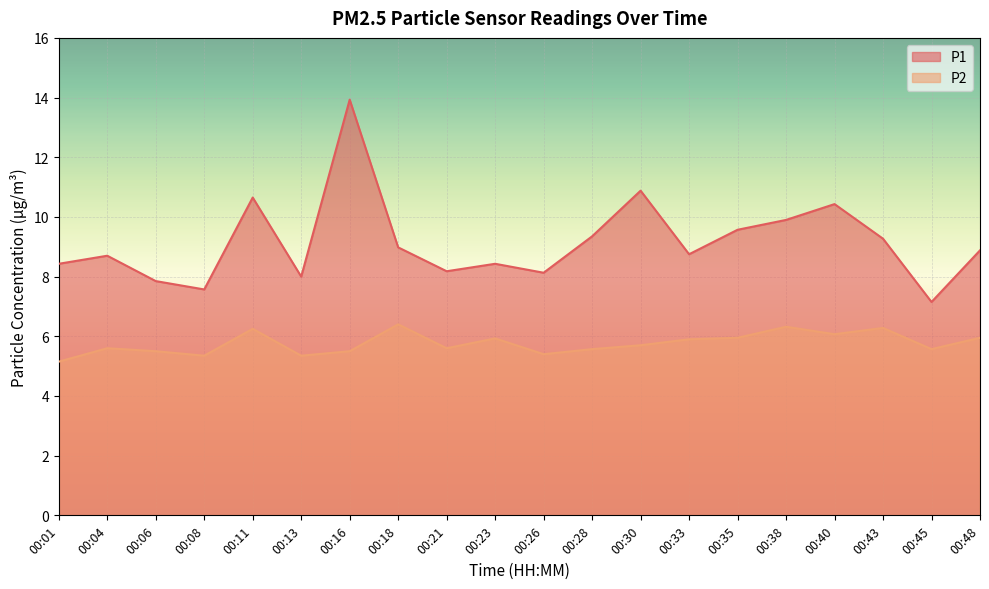

What is the maximum value for P1?

13.9